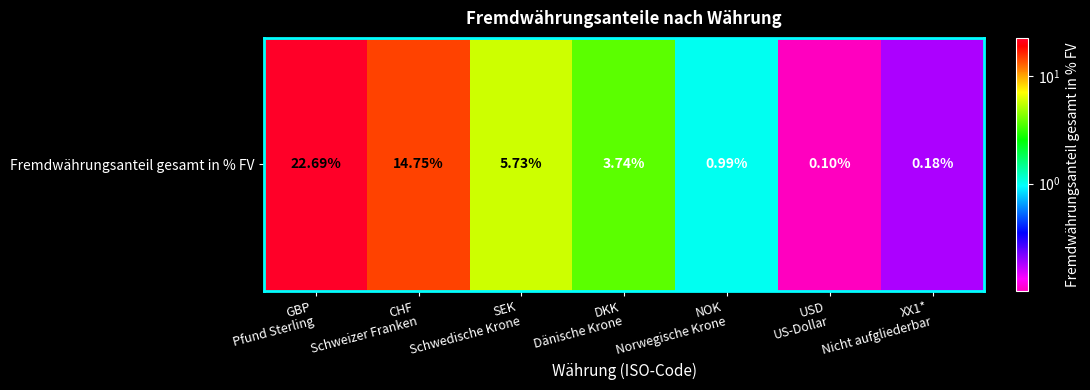

The value at NOK
Norwegische Krone is 1.0. True or false?

True